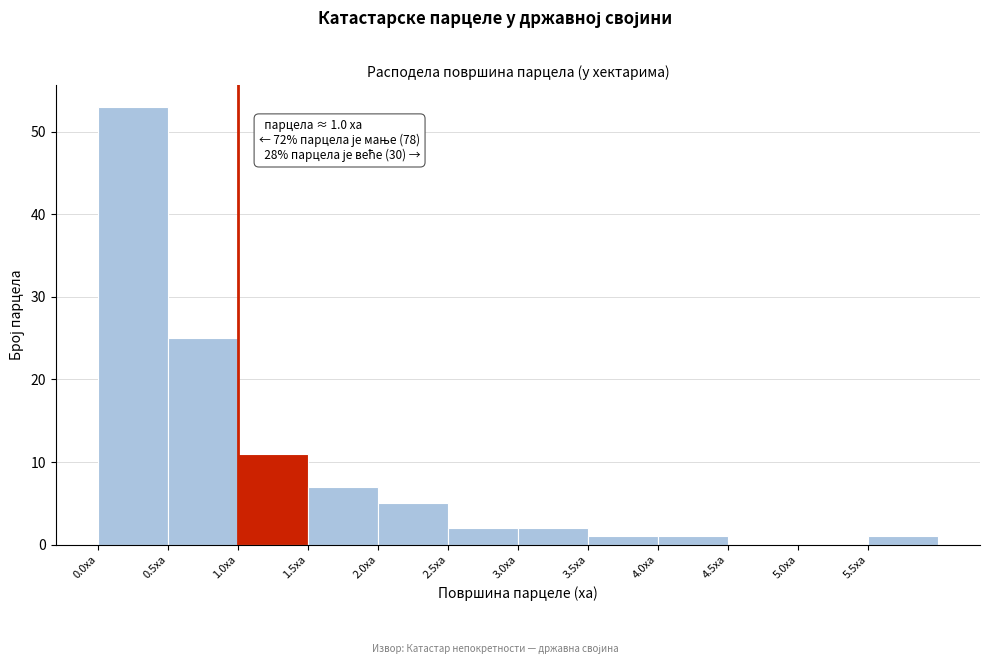

Over which range of the x-axis is the bar tallest?

0.0 to 0.5